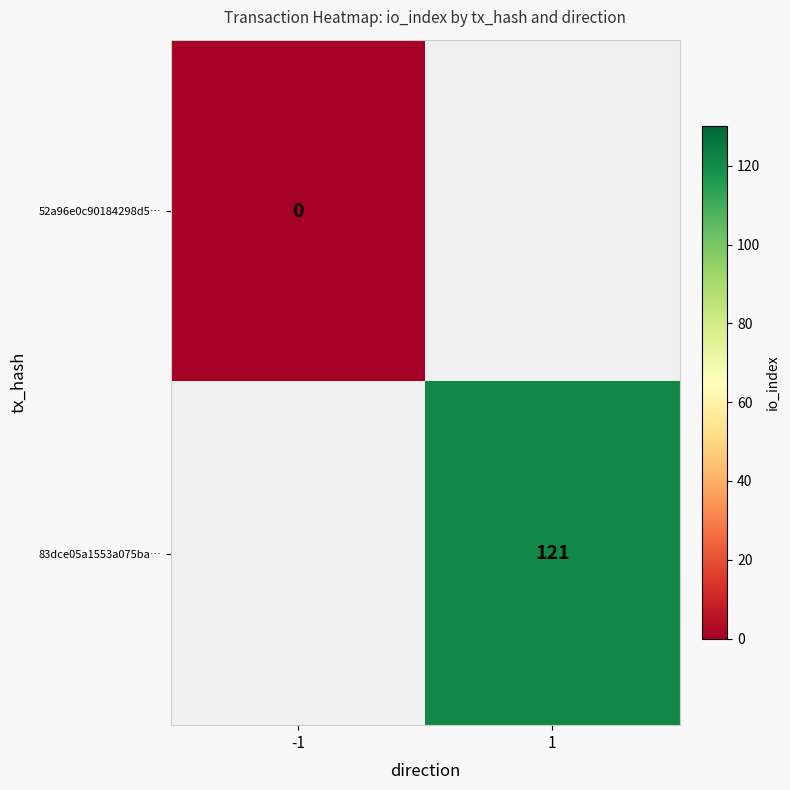

At how many categories does at least one series exceed 11?

1